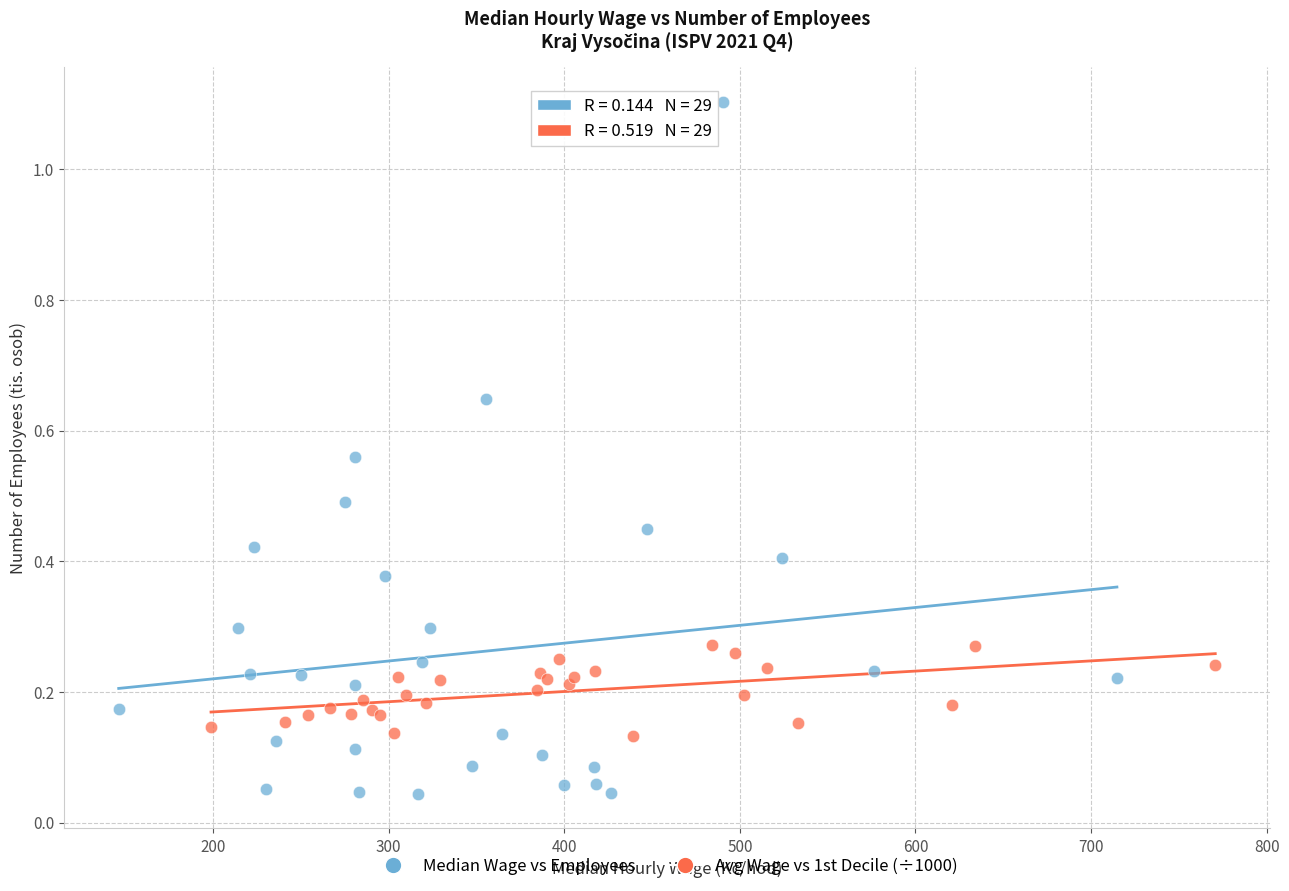

Which series contains the lowest Y value?

Median Wage vs Employees